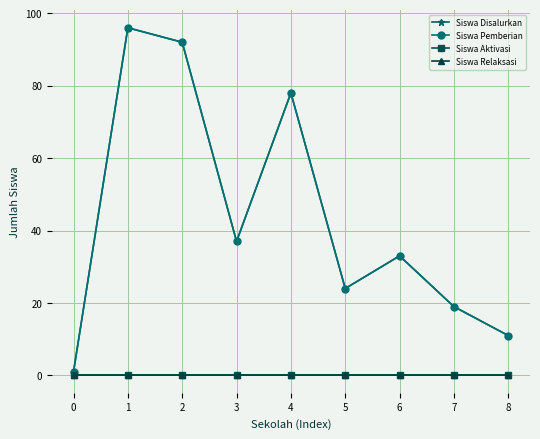

True or false: Siswa Pemberian and Siswa Relaksasi cross at least once.

False